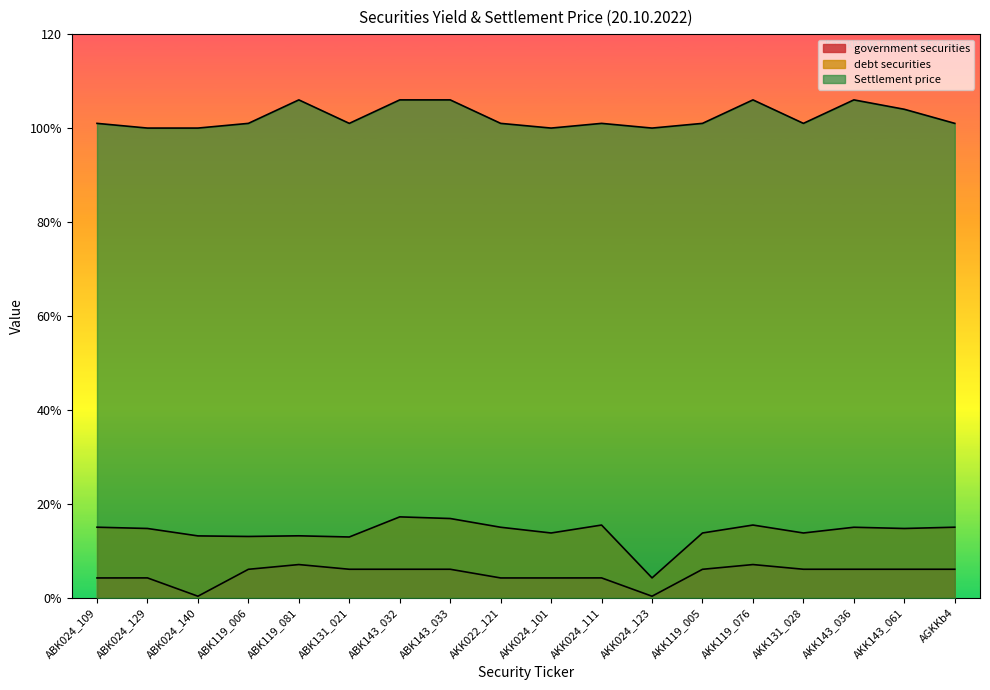

List the labels in order of debt securities value, largest first.

ABK143_032, ABK143_033, AKK024_111, AKK119_076, ABK024_109, AGKKb4, AKK022_121, AKK143_036, ABK024_129, AKK143_061, AKK024_101, AKK119_005, AKK131_028, ABK119_081, ABK024_140, ABK119_006, ABK131_021, AKK024_123